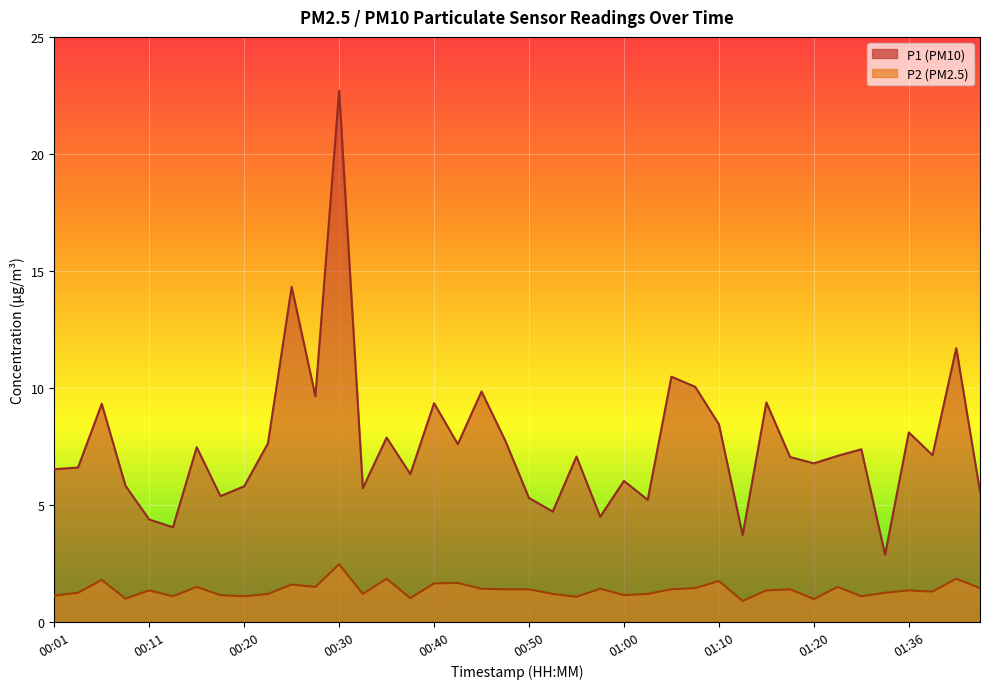

True or false: P1 and P2 intersect in this chart.

False